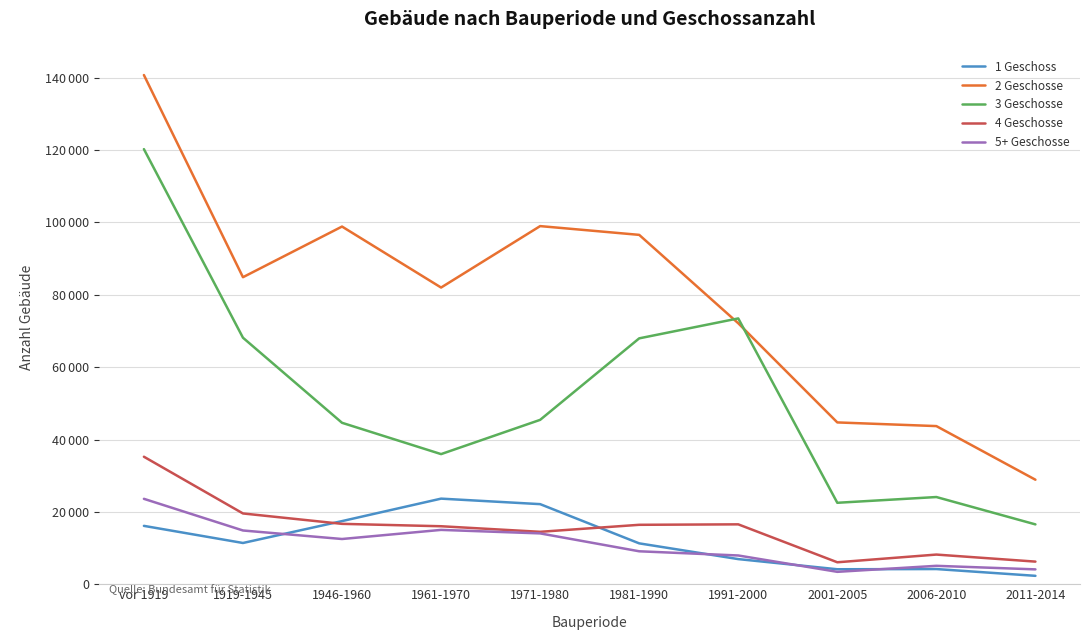

Reading left to right, what are all the values shown in this chart?

1 Geschoss: 16139	11407	17455	23666	22144	11303	6952	4143	4202	2327
2 Geschosse: 140759	84876	98878	82016	99001	96579	72141	44732	43719	28894
3 Geschosse: 120277	68146	44630	35975	45442	67973	73482	22518	24109	16546
4 Geschosse: 35250	19570	16695	16034	14494	16432	16559	6074	8204	6256
5+ Geschosse: 23614	14862	12507	15026	14059	9111	7953	3432	5094	4112